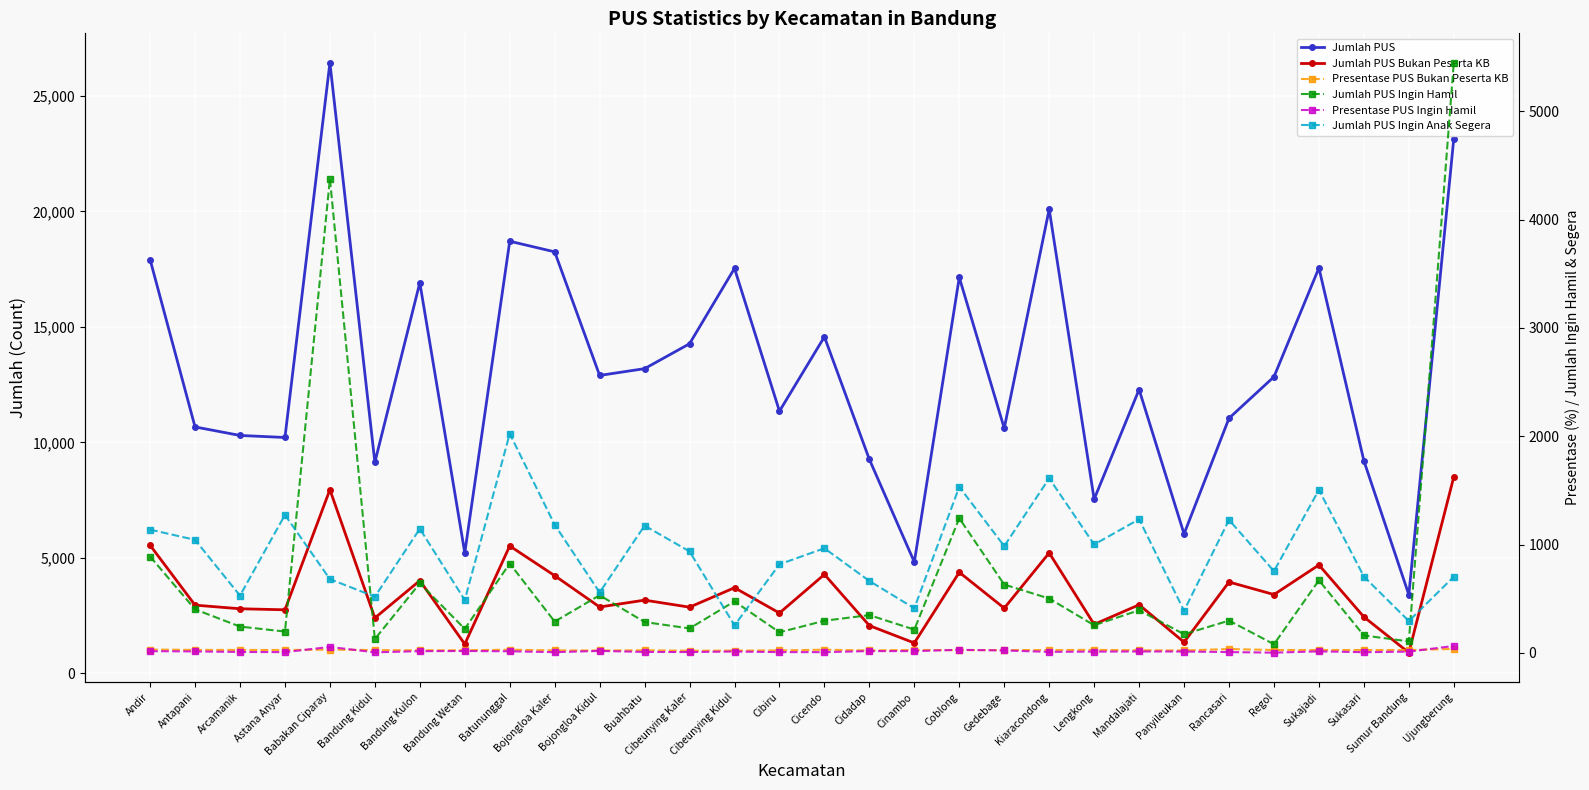

Reading right to left, what are all the values shown in this chart?

Jumlah PUS: Ujungberung=23152.0	Sumur Bandung=3406.0	Sukasari=9209.0	Sukajadi=17555.0	Regol=12842.0	Rancasari=11048.0	Panyileukan=6039.0	Mandalajati=12290.0	Lengkong=7542.0	Kiaracondong=20096.0	Gedebage=10615.0	Coblong=17145.0	Cinambo=4822.0	Cidadap=9266.0	Cicendo=14574.0	Cibiru=11354.0	Cibeunying Kidul=17537.0	Cibeunying Kaler=14273.0	Buahbatu=13195.0	Bojongloa Kidul=12901.0	Bojongloa Kaler=18252.0	Batununggal=18711.0	Bandung Wetan=5219.0	Bandung Kulon=16918.0	Bandung Kidul=9141.0	Babakan Ciparay=26435.0	Astana Anyar=10215.0	Arcamanik=10303.0	Antapani=10672.0	Andir=17918.0
Jumlah PUS Bukan Peserta KB: Ujungberung=8509.0	Sumur Bandung=900.0	Sukasari=2446.0	Sukajadi=4696.0	Regol=3415.0	Rancasari=3958.0	Panyileukan=1353.0	Mandalajati=2972.0	Lengkong=2124.0	Kiaracondong=5219.0	Gedebage=2825.0	Coblong=4379.0	Cinambo=1319.0	Cidadap=2071.0	Cicendo=4286.0	Cibiru=2615.0	Cibeunying Kidul=3711.0	Cibeunying Kaler=2869.0	Buahbatu=3173.0	Bojongloa Kidul=2876.0	Bojongloa Kaler=4233.0	Batununggal=5519.0	Bandung Wetan=1270.0	Bandung Kulon=4018.0	Bandung Kidul=2402.0	Babakan Ciparay=7955.0	Astana Anyar=2755.0	Arcamanik=2800.0	Antapani=2957.0	Andir=5549.0
Presentase PUS Bukan Peserta KB: Ujungberung=36.8	Sumur Bandung=26.4	Sukasari=26.6	Sukajadi=26.8	Regol=26.6	Rancasari=35.8	Panyileukan=22.4	Mandalajati=24.2	Lengkong=28.2	Kiaracondong=26.0	Gedebage=26.6	Coblong=25.5	Cinambo=27.4	Cidadap=22.4	Cicendo=29.4	Cibiru=23.0	Cibeunying Kidul=21.2	Cibeunying Kaler=20.1	Buahbatu=24.1	Bojongloa Kidul=22.3	Bojongloa Kaler=23.2	Batununggal=29.5	Bandung Wetan=24.3	Bandung Kulon=23.8	Bandung Kidul=26.3	Babakan Ciparay=30.1	Astana Anyar=27.0	Arcamanik=27.2	Antapani=27.7	Andir=31.0
Jumlah PUS Ingin Hamil: Ujungberung=5448.0	Sumur Bandung=106.0	Sukasari=161.0	Sukajadi=670.0	Regol=80.0	Rancasari=298.0	Panyileukan=172.0	Mandalajati=394.0	Lengkong=255.0	Kiaracondong=502.0	Gedebage=631.0	Coblong=1243.0	Cinambo=215.0	Cidadap=349.0	Cicendo=297.0	Cibiru=190.0	Cibeunying Kidul=476.0	Cibeunying Kaler=226.0	Buahbatu=285.0	Bojongloa Kidul=532.0	Bojongloa Kaler=289.0	Batununggal=825.0	Bandung Wetan=222.0	Bandung Kulon=642.0	Bandung Kidul=128.0	Babakan Ciparay=4377.0	Astana Anyar=197.0	Arcamanik=243.0	Antapani=402.0	Andir=890.0
Presentase PUS Ingin Hamil: Ujungberung=64.0	Sumur Bandung=11.8	Sukasari=6.6	Sukajadi=14.3	Regol=2.3	Rancasari=7.5	Panyileukan=12.7	Mandalajati=13.3	Lengkong=12.0	Kiaracondong=9.6	Gedebage=22.3	Coblong=28.4	Cinambo=16.3	Cidadap=16.9	Cicendo=6.9	Cibiru=7.3	Cibeunying Kidul=12.8	Cibeunying Kaler=7.9	Buahbatu=9.0	Bojongloa Kidul=18.5	Bojongloa Kaler=6.8	Batununggal=14.9	Bandung Wetan=17.5	Bandung Kulon=16.0	Bandung Kidul=5.3	Babakan Ciparay=55.0	Astana Anyar=7.2	Arcamanik=8.7	Antapani=13.6	Andir=16.0
Jumlah PUS Ingin Anak Segera: Ujungberung=703.0	Sumur Bandung=294.0	Sukasari=705.0	Sukajadi=1505.0	Regol=755.0	Rancasari=1228.0	Panyileukan=389.0	Mandalajati=1234.0	Lengkong=1001.0	Kiaracondong=1612.0	Gedebage=986.0	Coblong=1533.0	Cinambo=412.0	Cidadap=664.0	Cicendo=966.0	Cibiru=818.0	Cibeunying Kidul=254.0	Cibeunying Kaler=937.0	Buahbatu=1175.0	Bojongloa Kidul=558.0	Bojongloa Kaler=1183.0	Batununggal=2024.0	Bandung Wetan=488.0	Bandung Kulon=1146.0	Bandung Kidul=519.0	Babakan Ciparay=681.0	Astana Anyar=1274.0	Arcamanik=529.0	Antapani=1044.0	Andir=1138.0